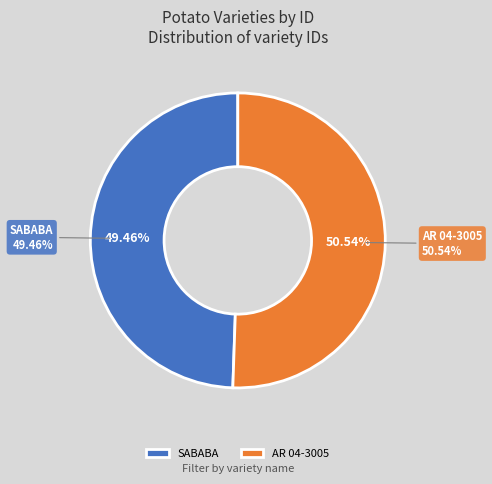

What percentage is NOT represented by AR 04-3005?

49.5%